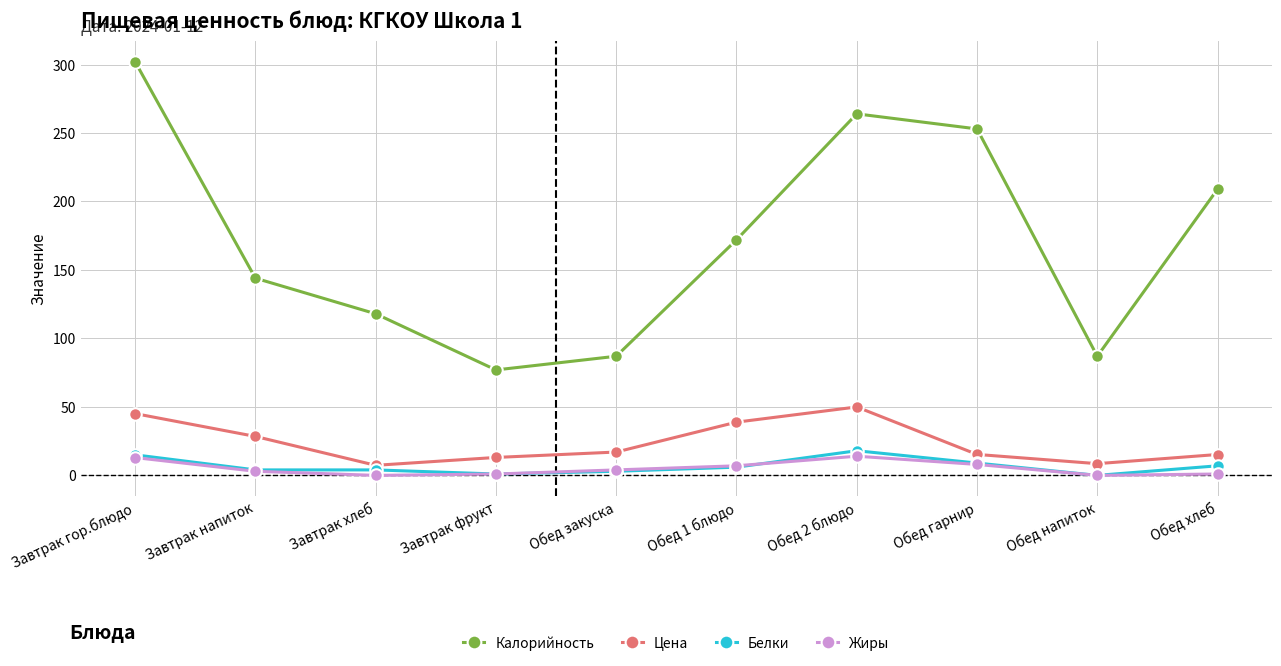

The value of Жиры at Завтрак фрукт is 1.0. True or false?

True